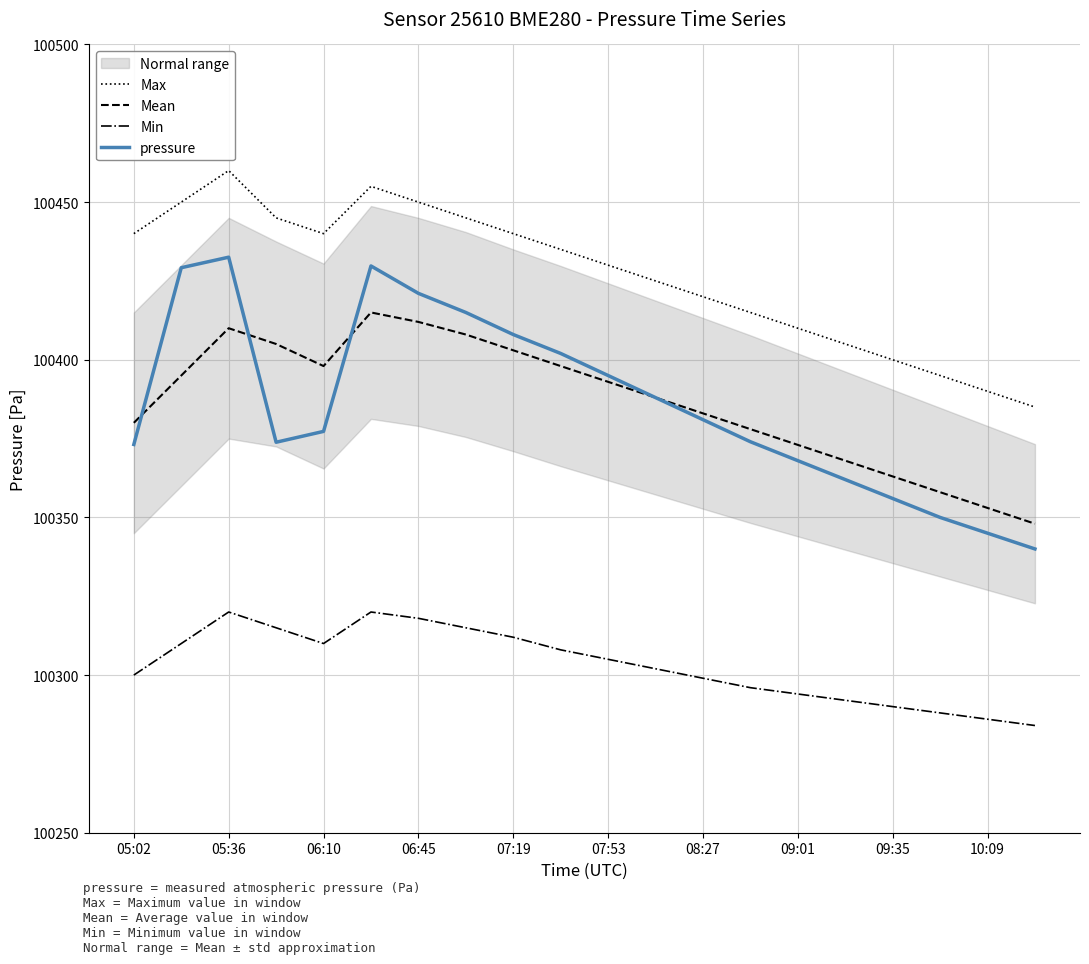

In Max, how many points are higher than both neighbors (excluding endpoints)?

2